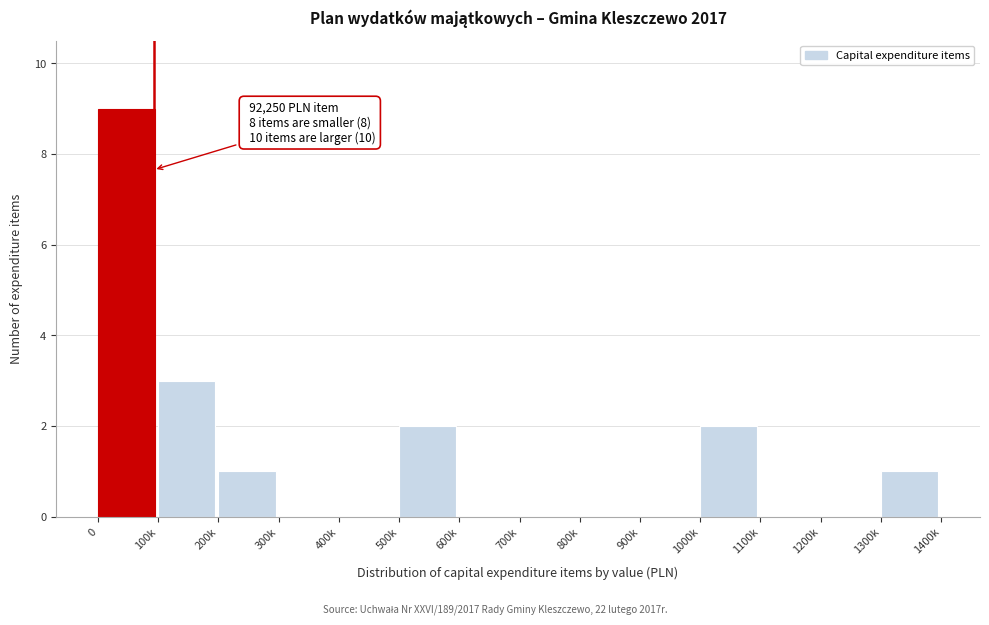

Reading left to right, list all the values displayed in this chart.

0=9	100k=3	200k=1	300k=0	400k=0	500k=2	600k=0	700k=0	800k=0	900k=0	1000k=2	1100k=0	1200k=0	1300k=1